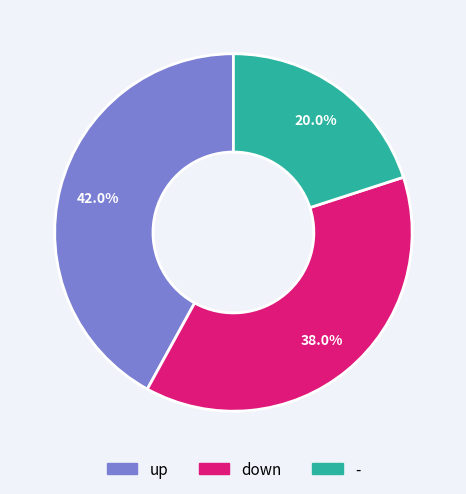

Which has a higher value, - or down?

down